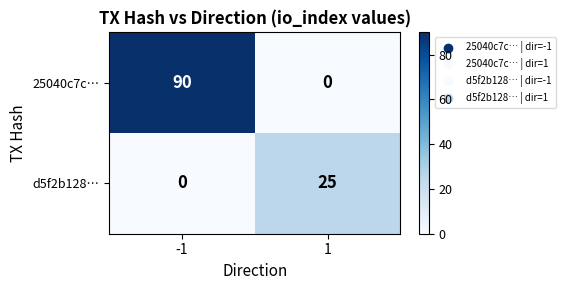

What is the highest value of the d5f2b128… series?

25